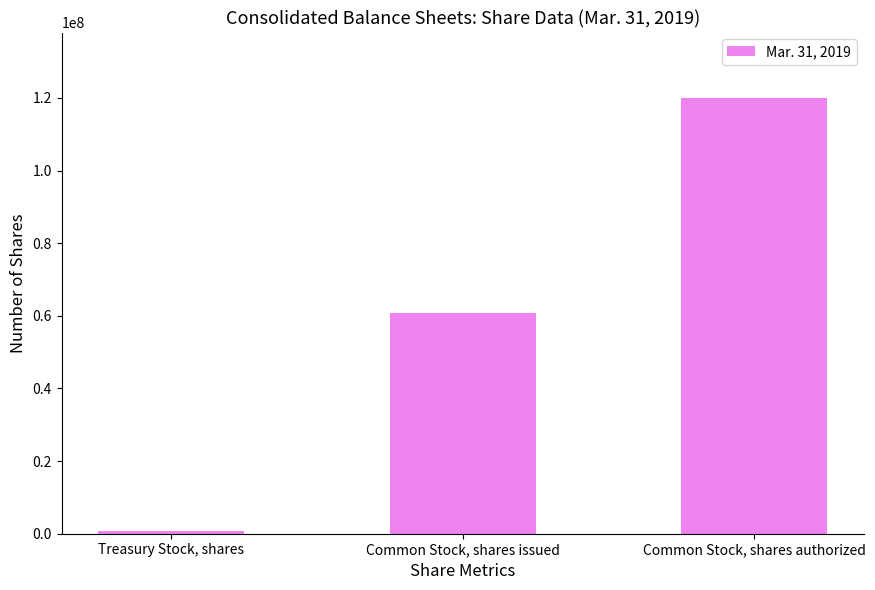

The value at Common Stock, shares authorized is 167517385. True or false?

False